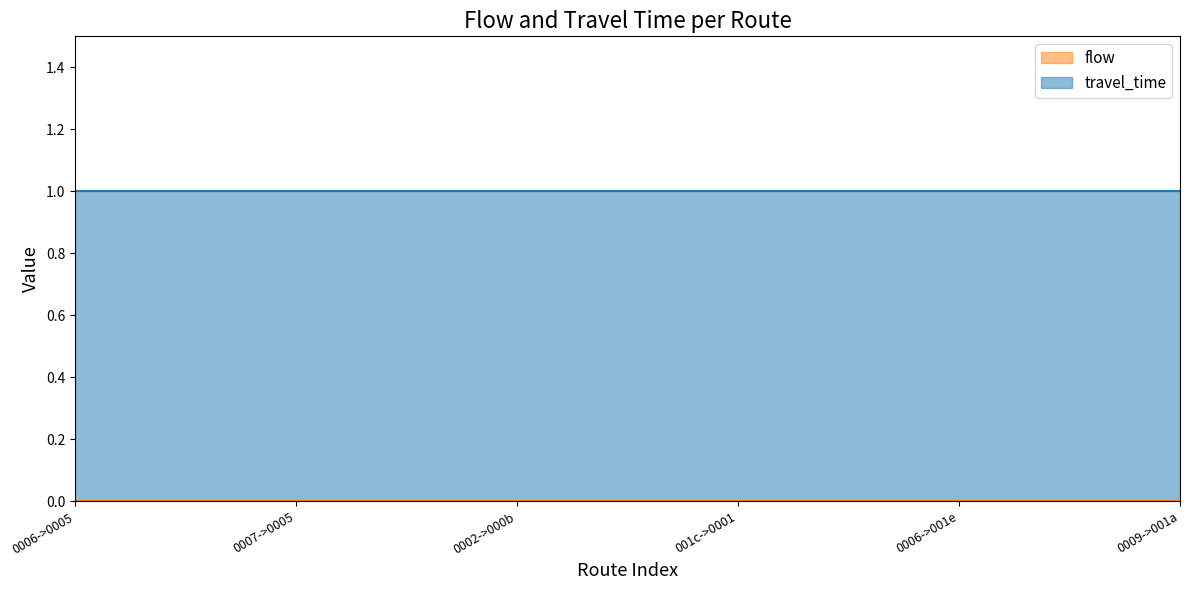

Which series has the largest total across all categories?

travel_time